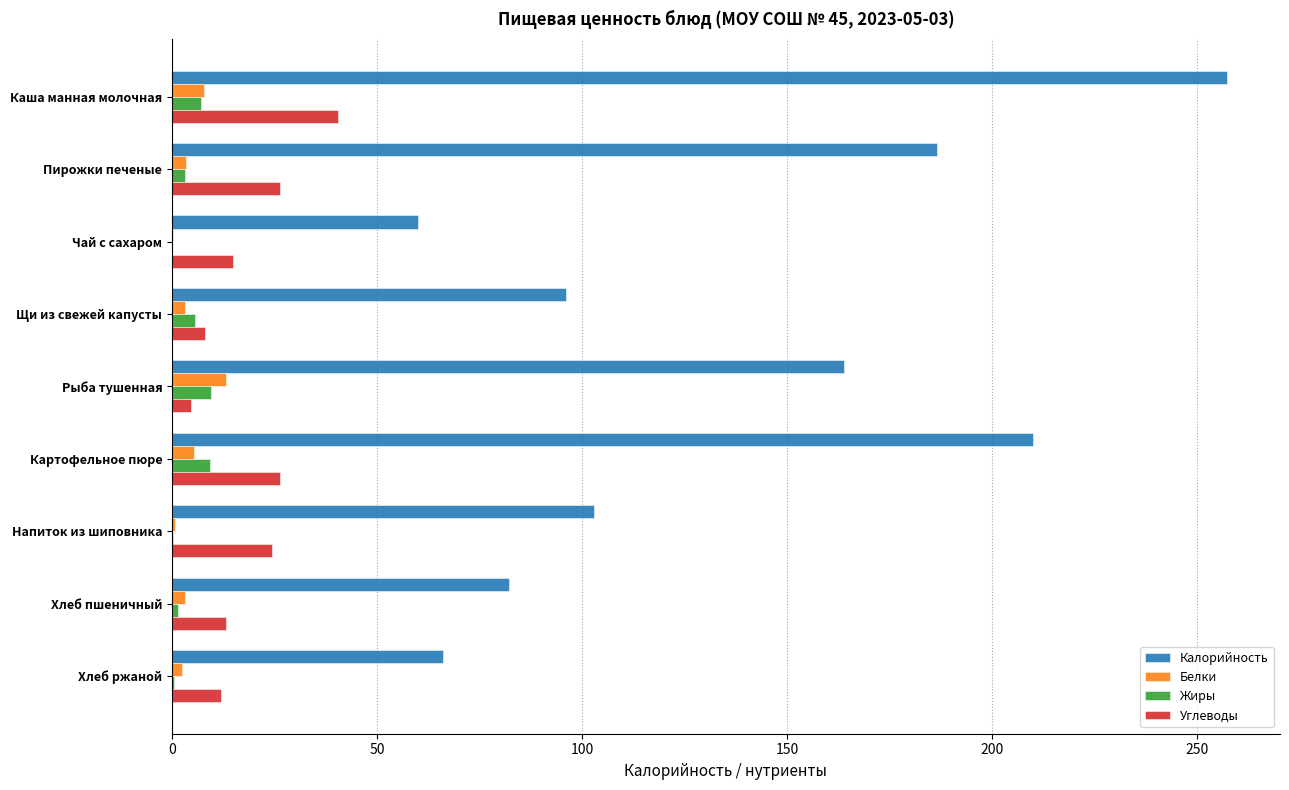

Which series has the largest total across all categories?

Калорийность